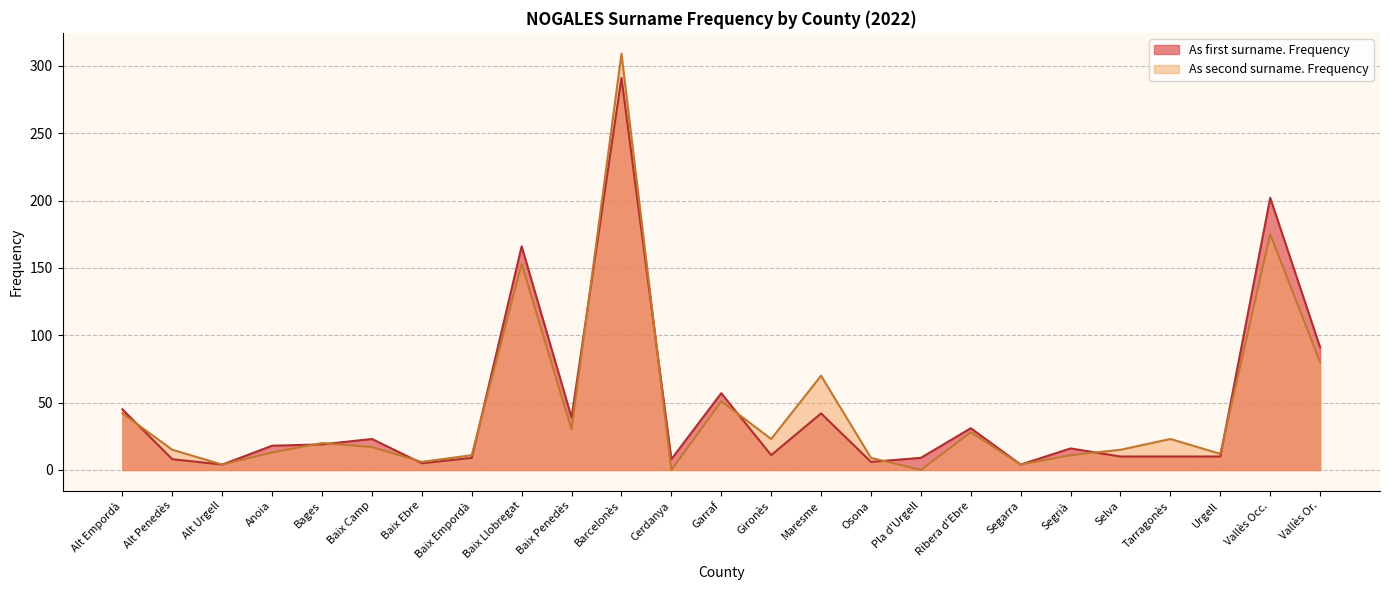

Where is the first local minimum for As second surname. Frequency?

Alt Urgell